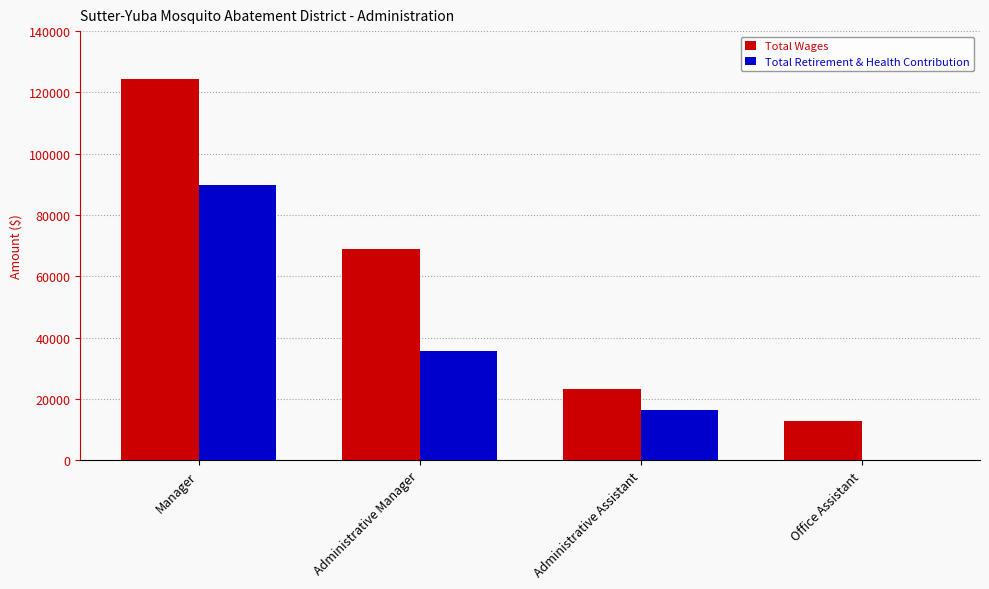

What is the sum of the Total Wages values at Manager and Administrative Assistant?

147530